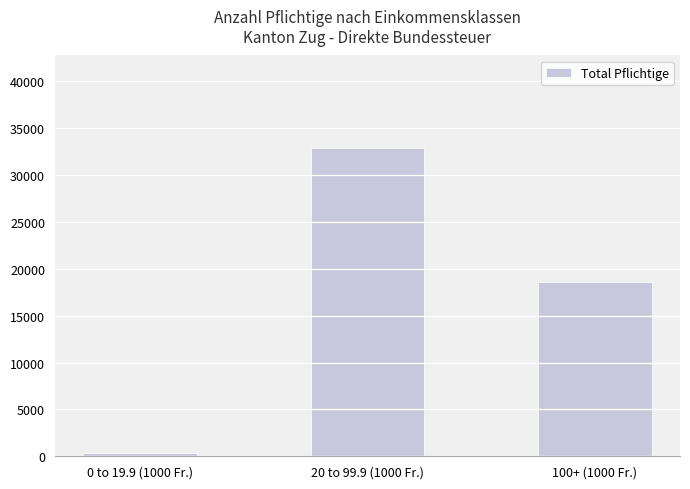

List the labels in order of value, smallest first.

0 to 19.9 (1000 Fr.), 100+ (1000 Fr.), 20 to 99.9 (1000 Fr.)